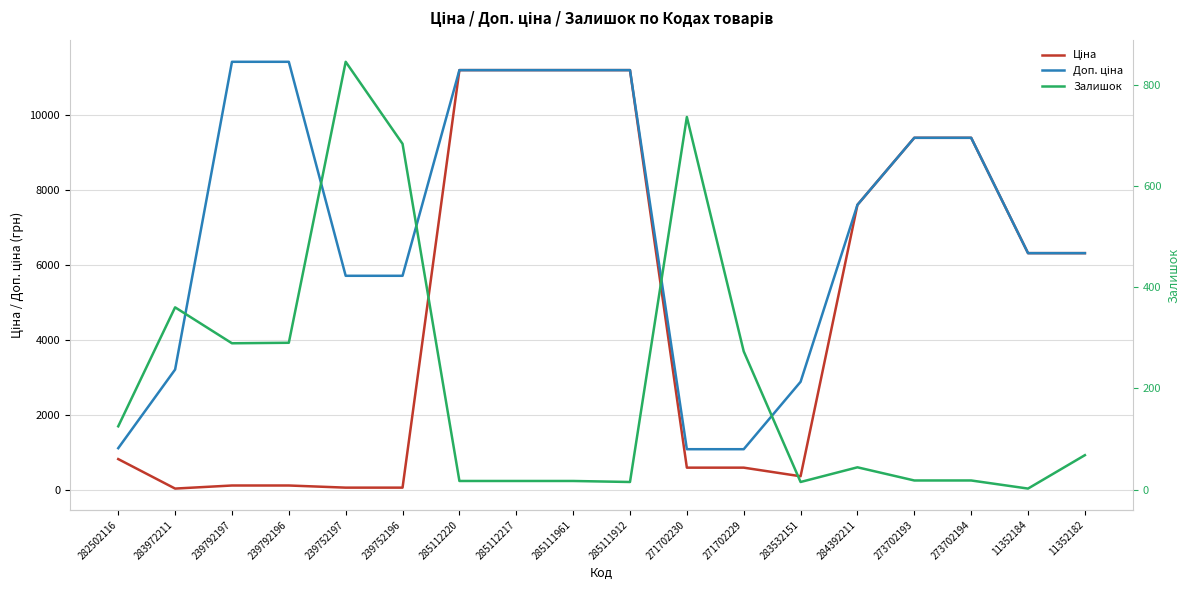

How many data points in Доп. ціна are above 7596?

9